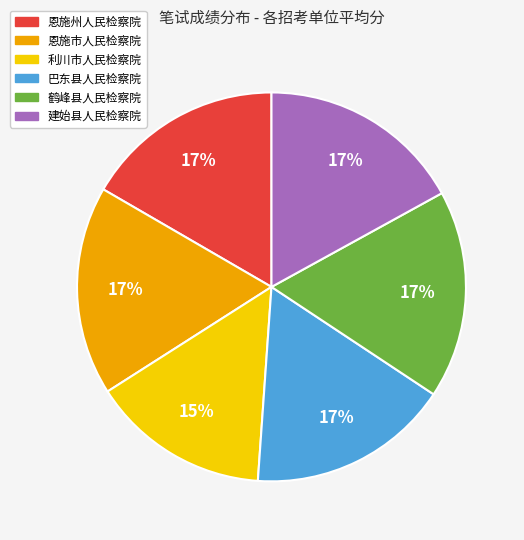

Do 恩施市人民检察院 and 利川市人民检察院 together represent more than half of the pie?

No